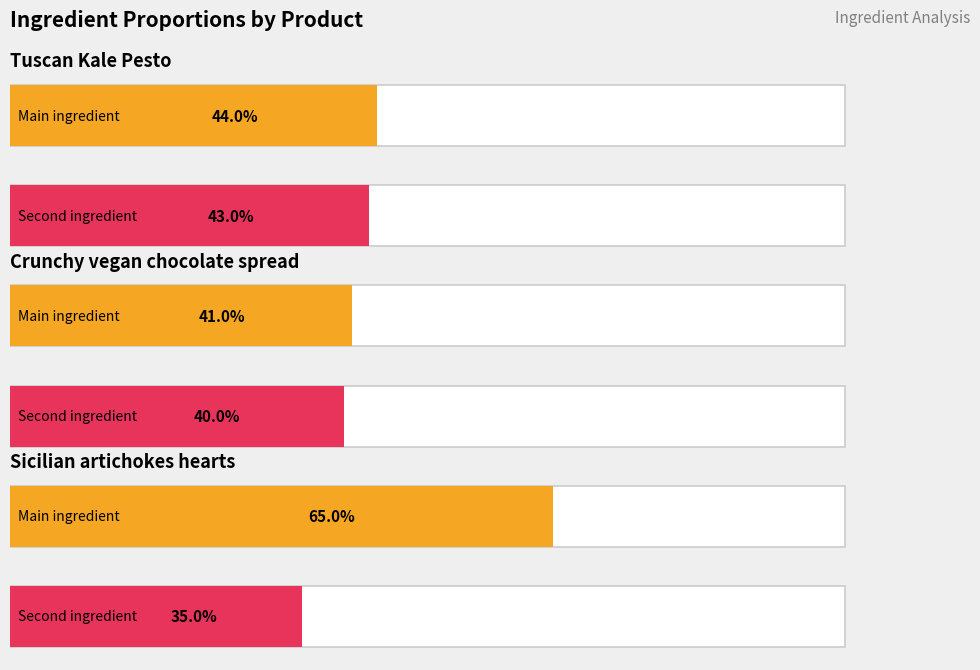

The value of Second ingredient (%) at Sicilian artichokes hearts is 0.2. True or false?

False